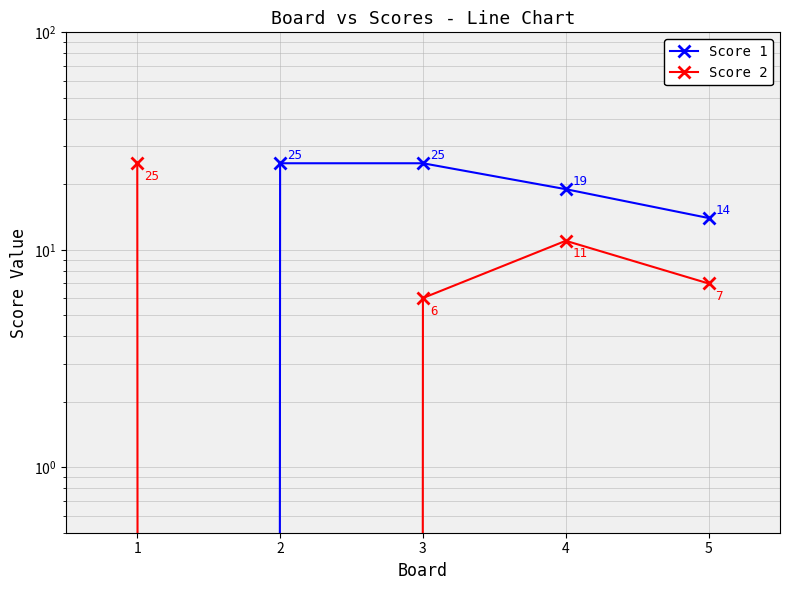

Where is the first local minimum for Score 2?

2